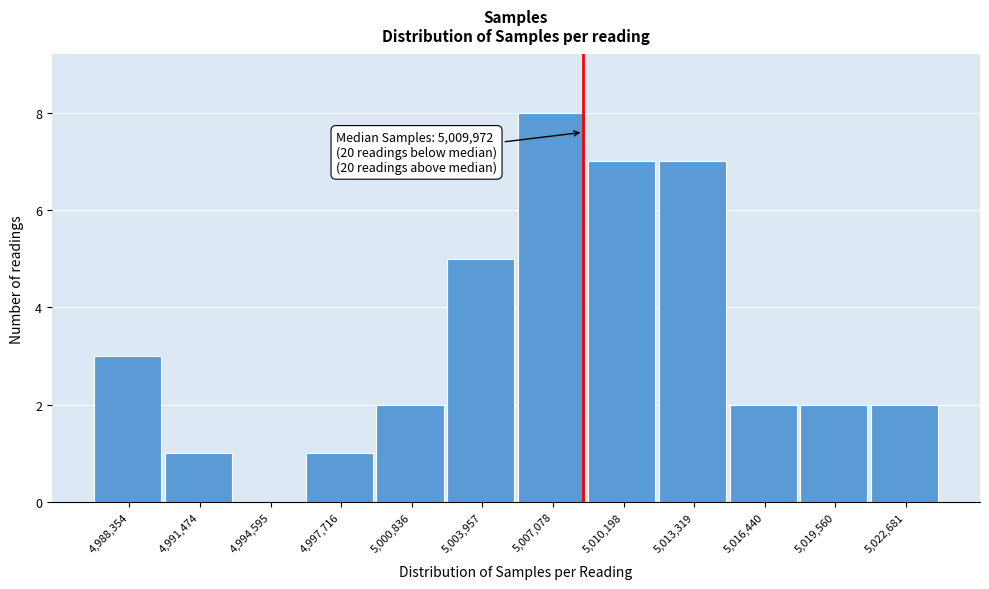

Reading left to right, what are all the values shown in this chart?

4,988,354=3	4,991,474=1	4,994,595=0	4,997,716=1	5,000,836=2	5,003,957=5	5,007,078=8	5,010,198=7	5,013,319=7	5,016,440=2	5,019,560=2	5,022,681=2